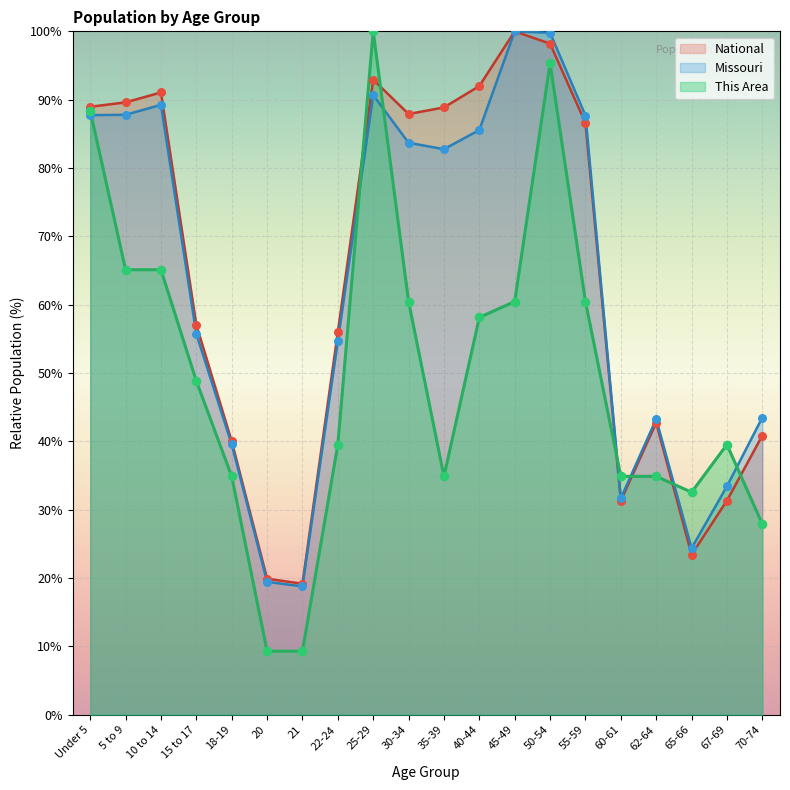

Which series has the largest Y range (max minus min)?

This Area